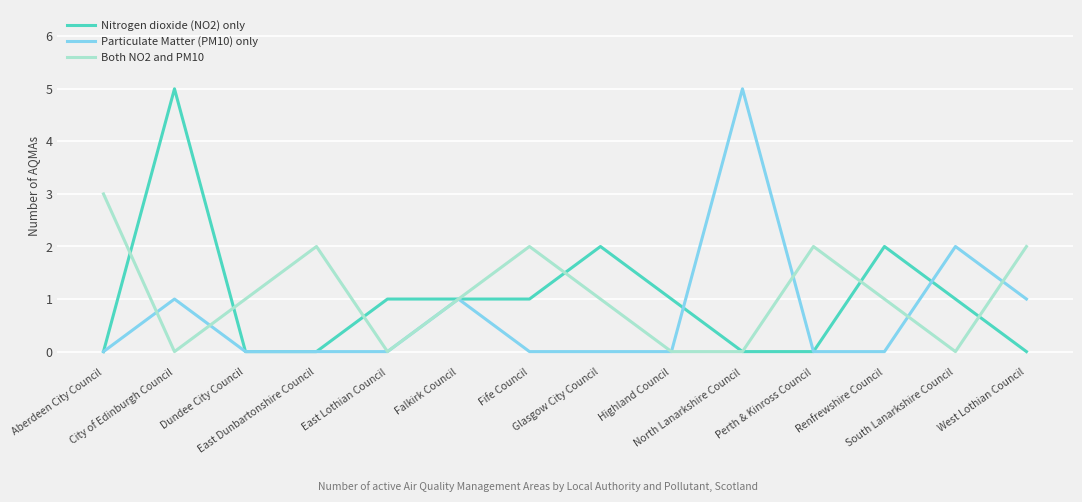

What is the label of the 12th point from the left?

Renfrewshire Council